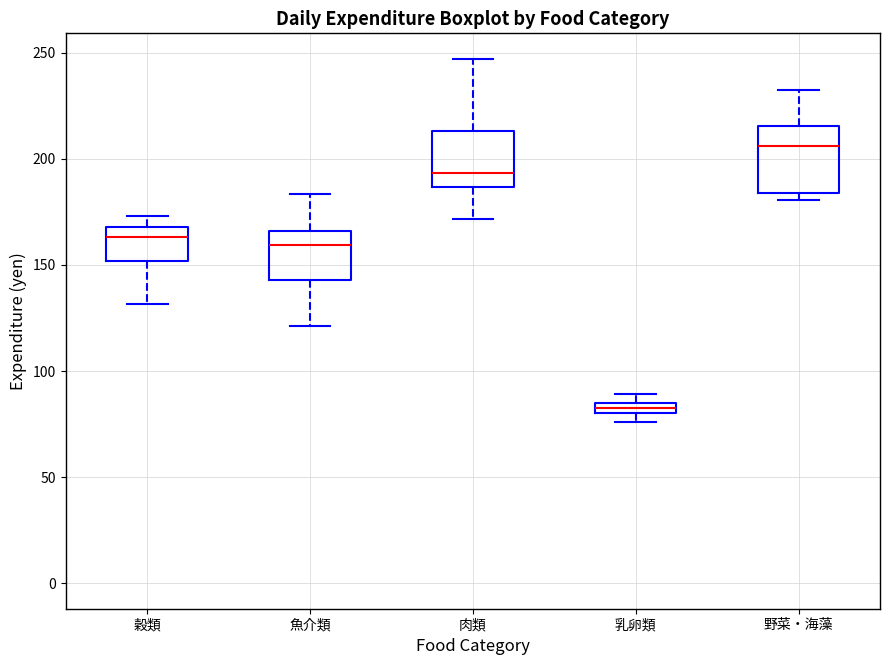

Where does the upper whisker of the box for 肉類 end on the y-axis? The values are not printed on the chart, so give them approximately, as read against the axis.

245